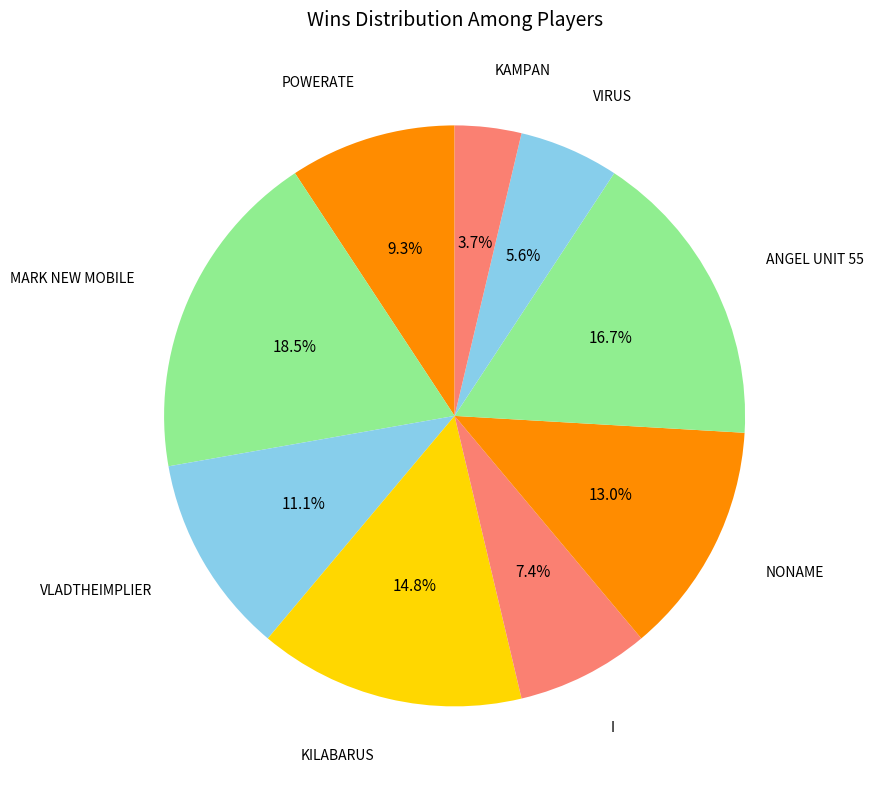

How many slices are in this pie chart?

9